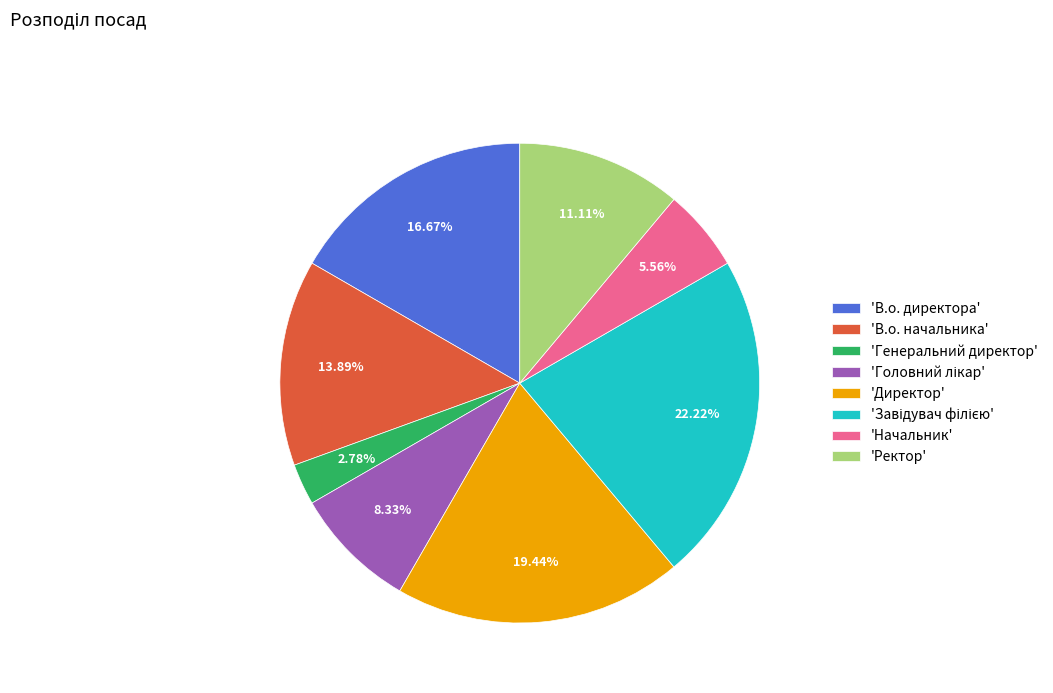

To the nearest percent, what is the average slice percentage?

12%